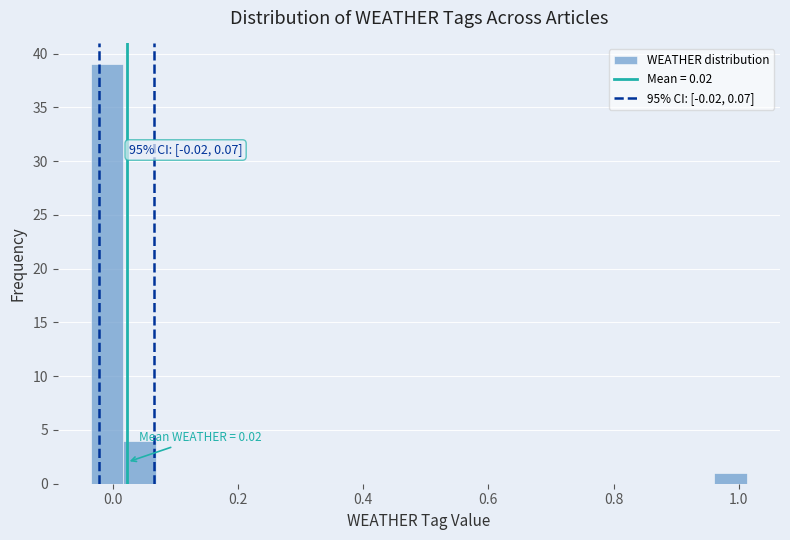

Around what value on the x-axis is the tallest bar? Give the approximate position of its centre, as read against the axis.

0.00